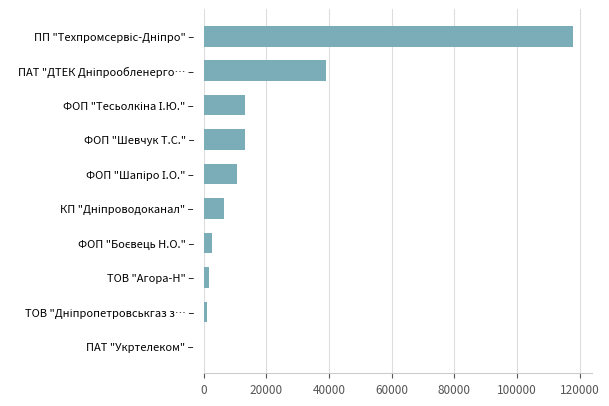

What is the maximum value shown in the chart?

117912.0